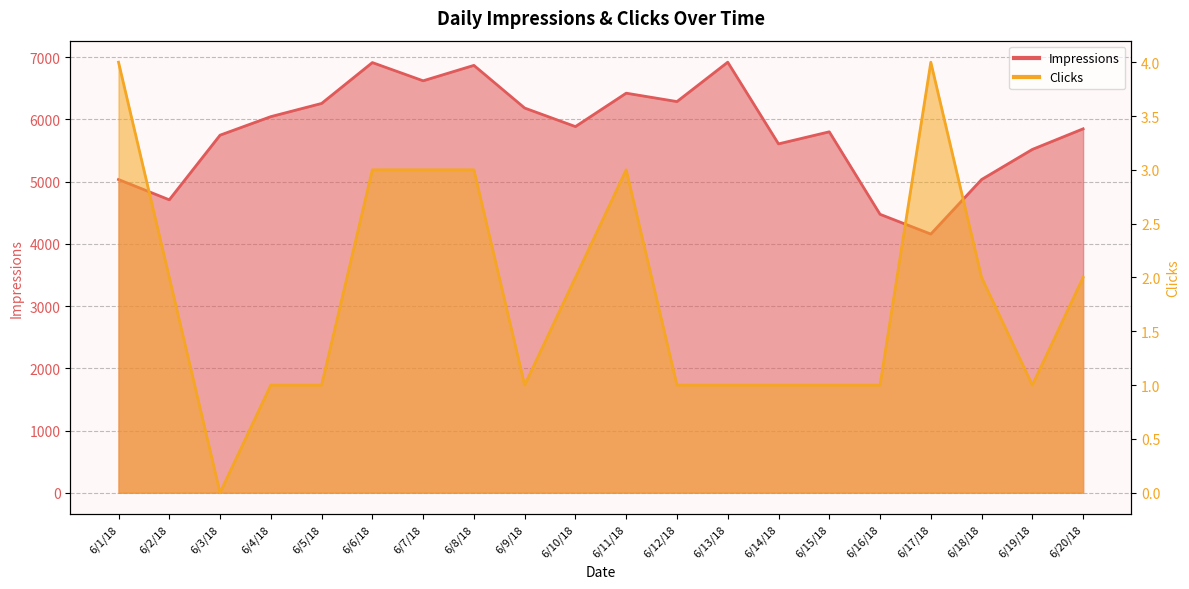

Rank the series by their maximum value, from highest to lowest.

Impressions, Clicks